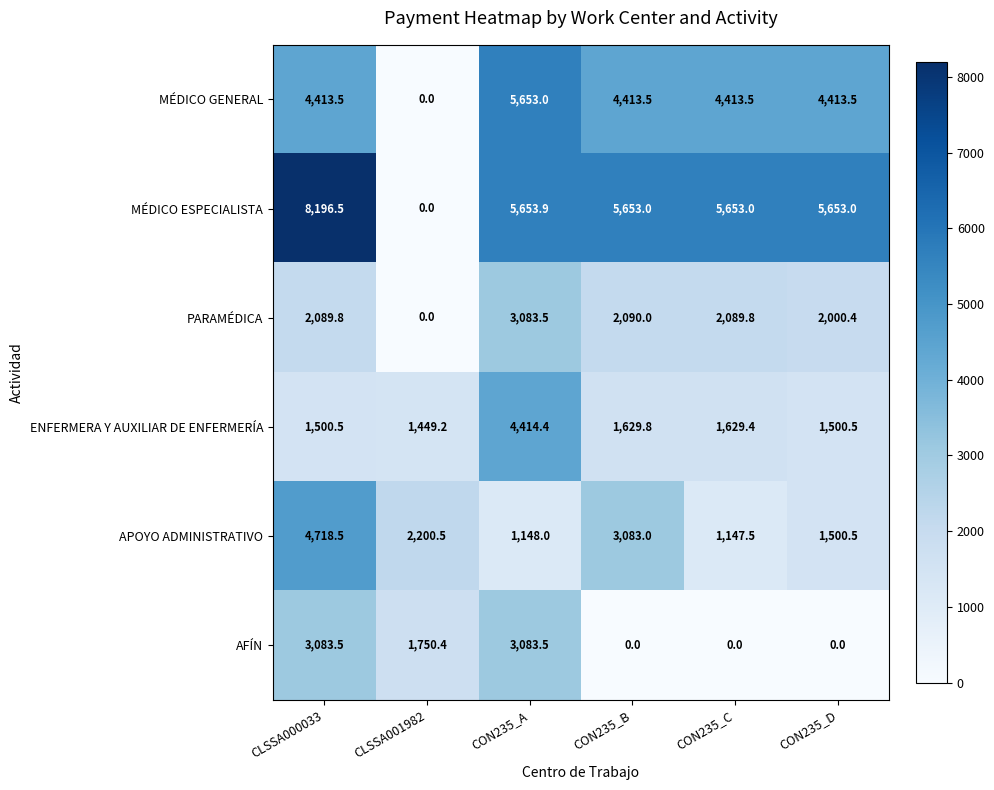

Is it true that APOYO ADMINISTRATIVO equals 1340.1 at CON235_B?

False